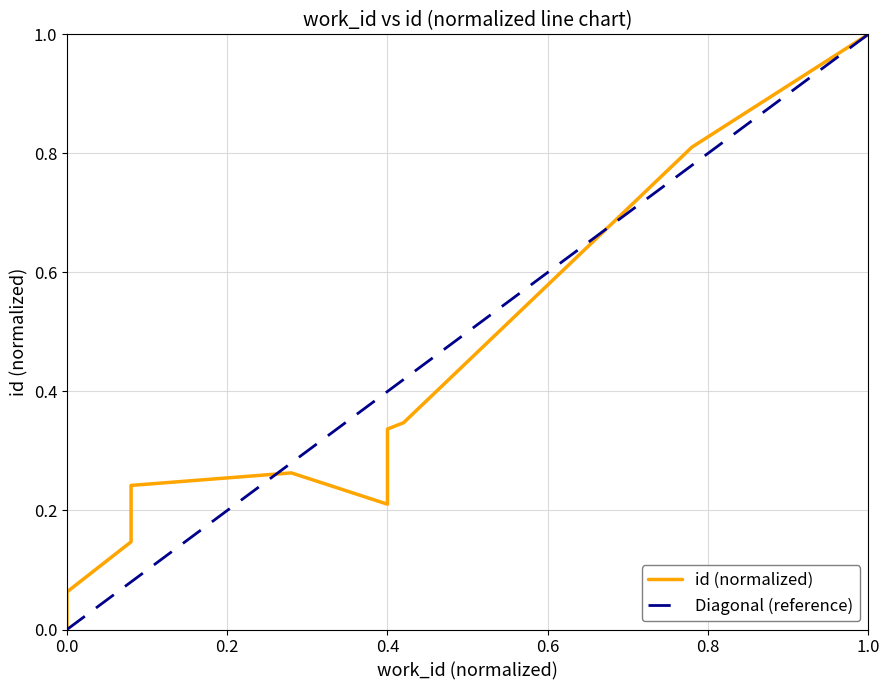

The chart shows a value of 0.1 at 0.0. True or false?

True